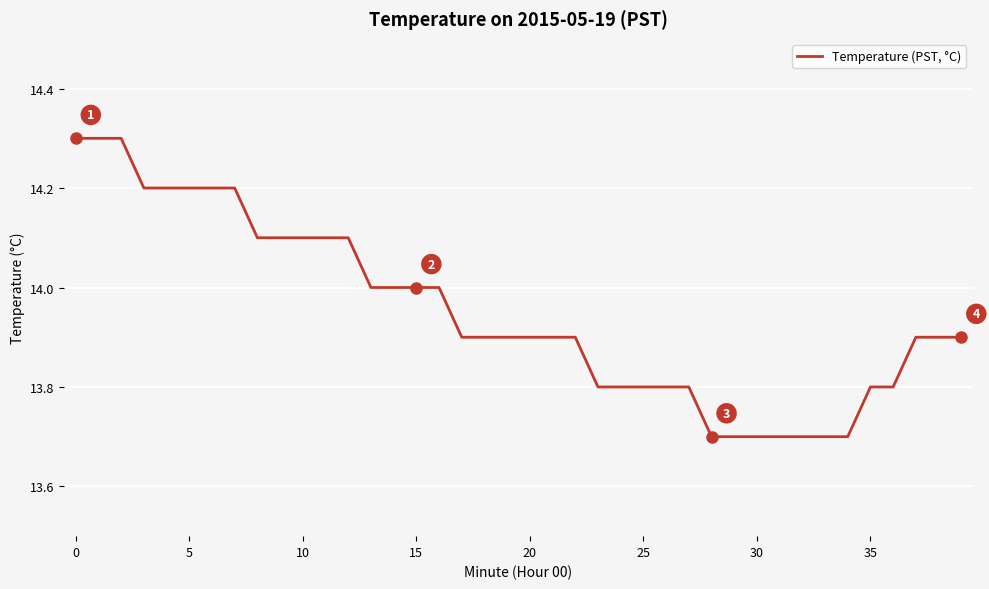

What is the smallest value displayed?

13.7